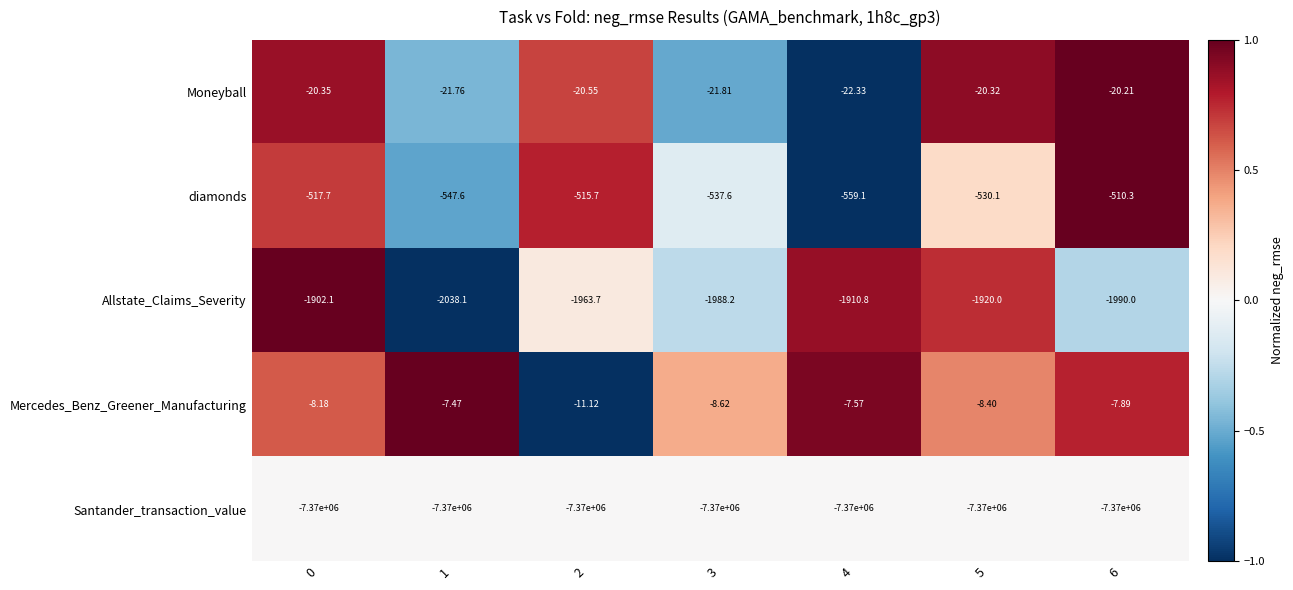

Which series has the largest range (max minus min)?

Allstate_Claims_Severity